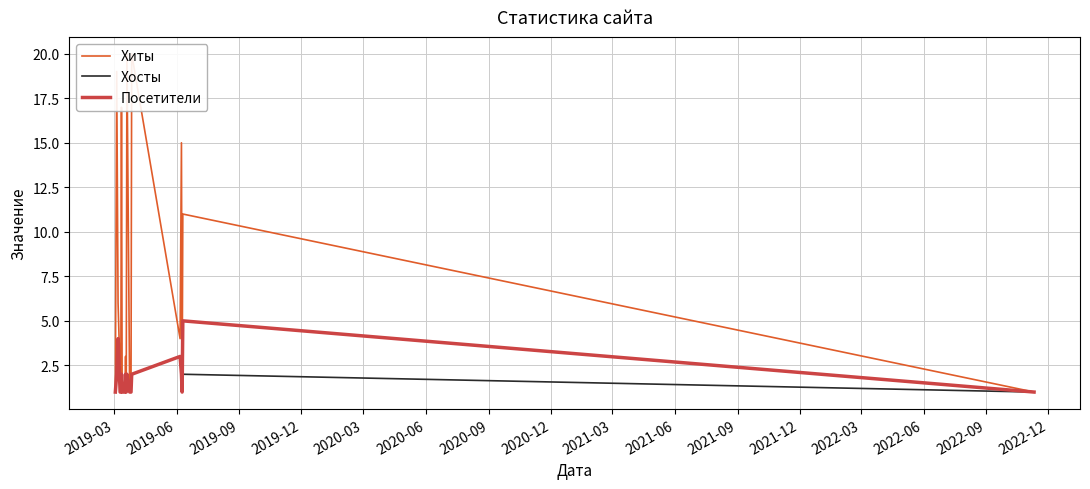

Rank the series by their maximum value, from highest to lowest.

Хиты, Посетители, Хосты